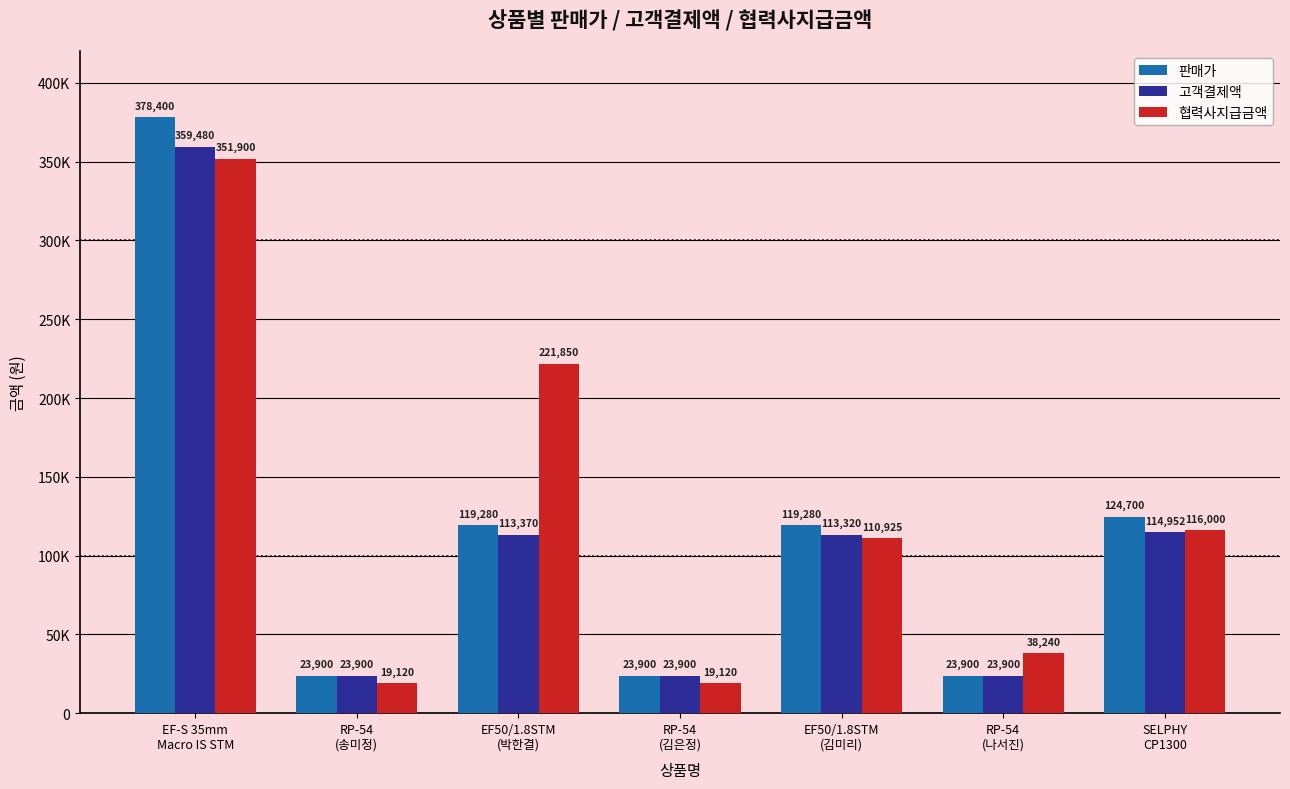

The value of 판매가 at RP-54
(김은정) is 11297. True or false?

False